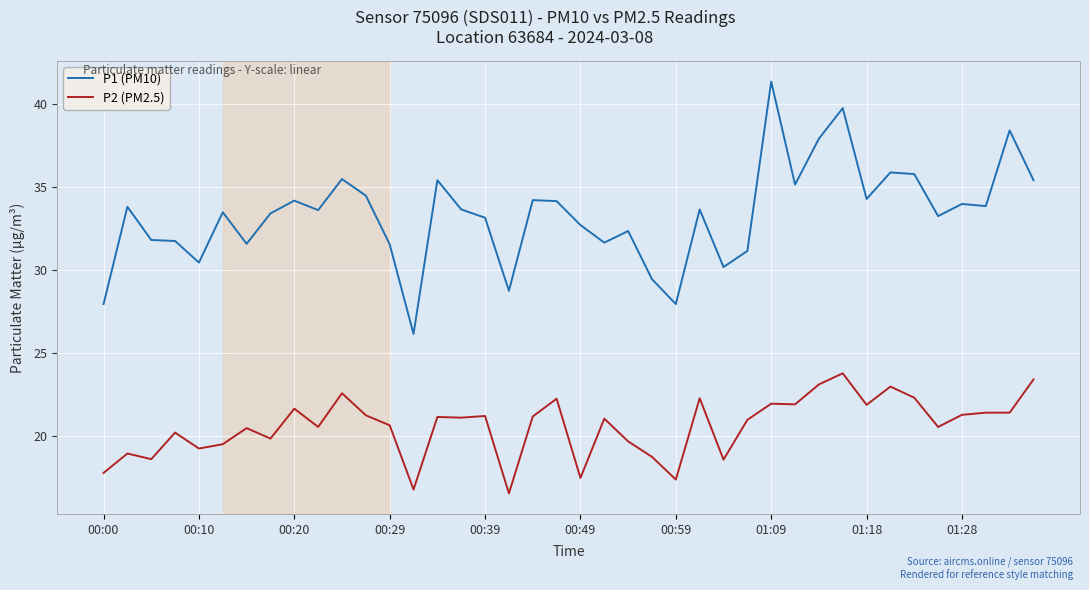

Does the chart display data point markers on the line(s)?

No